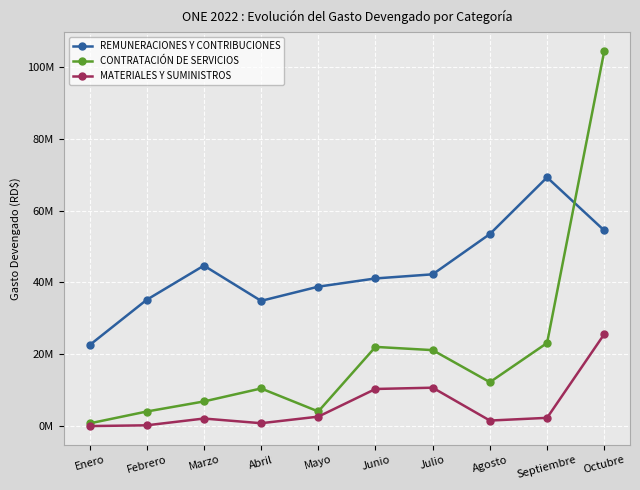

True or false: CONTRATACIÓN DE SERVICIOS has more than 0 interior local peaks.

True